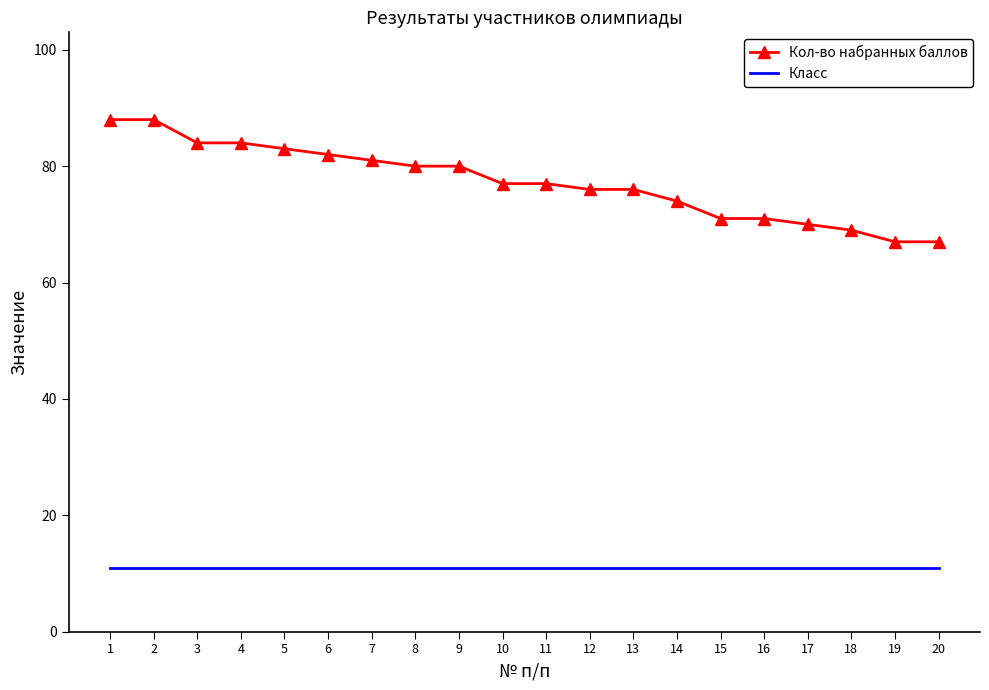

Which series has the widest spread of values?

Кол-во набранных баллов